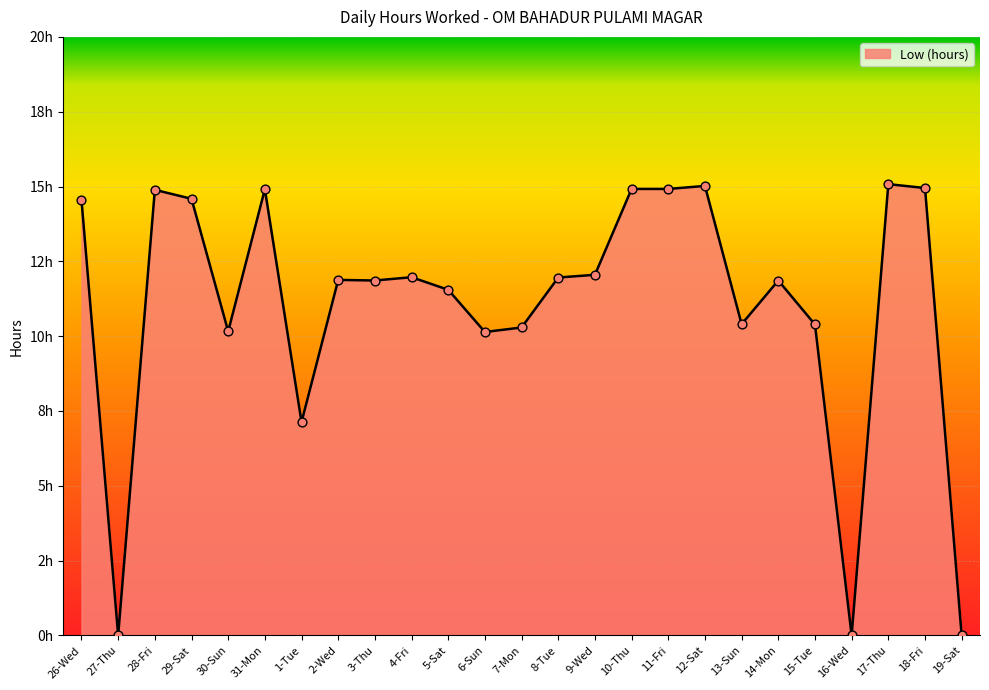

Is this an area chart (filled region under the line)?

Yes